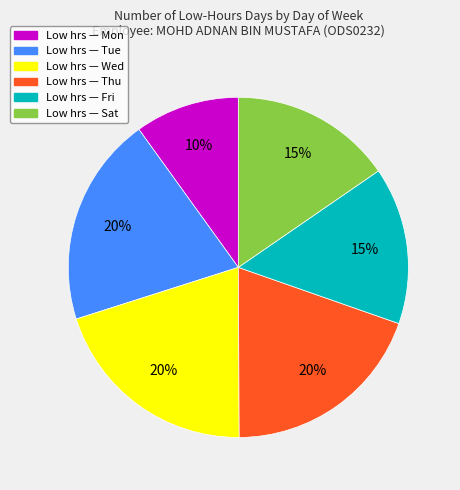

To the nearest percent, what is the average slice percentage?

17%